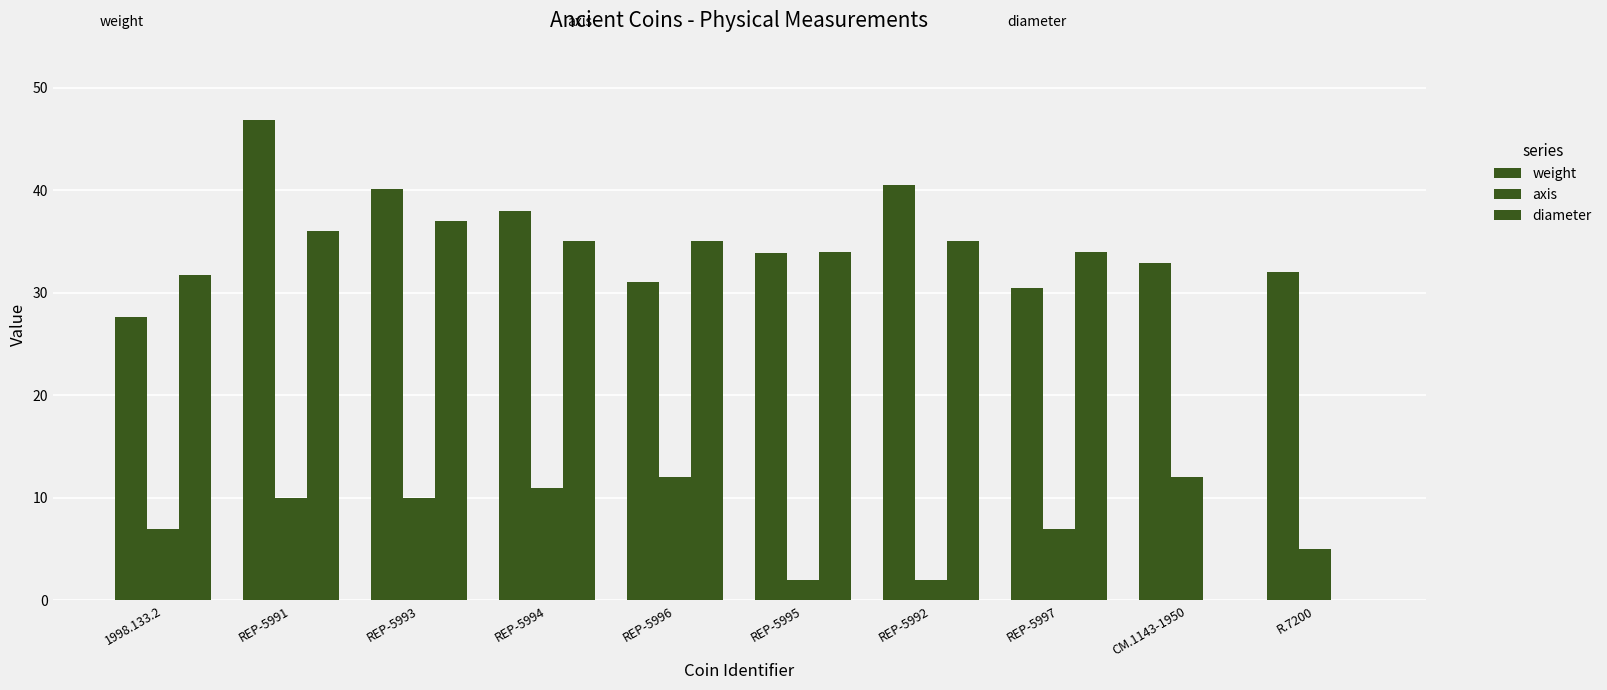

True or false: diameter has a value of 7.2 at REP-5995.

False